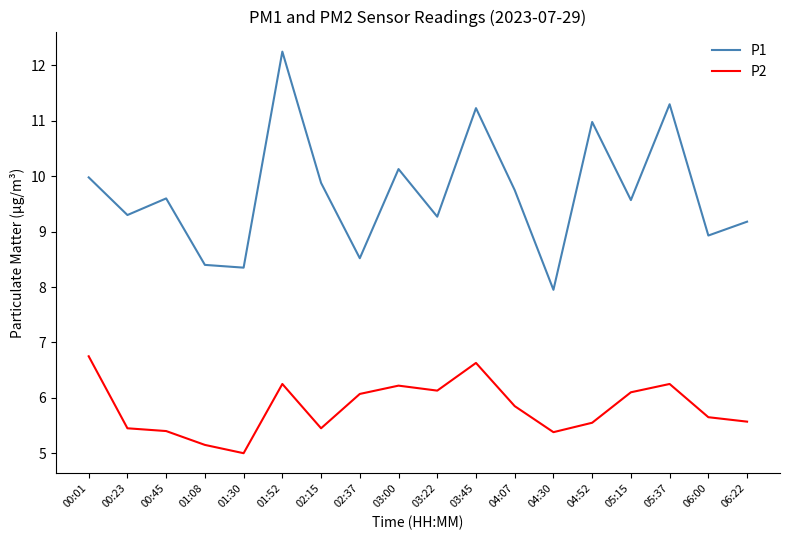

Between 01:52 and 06:00, which series saw the biggest shift?

P1